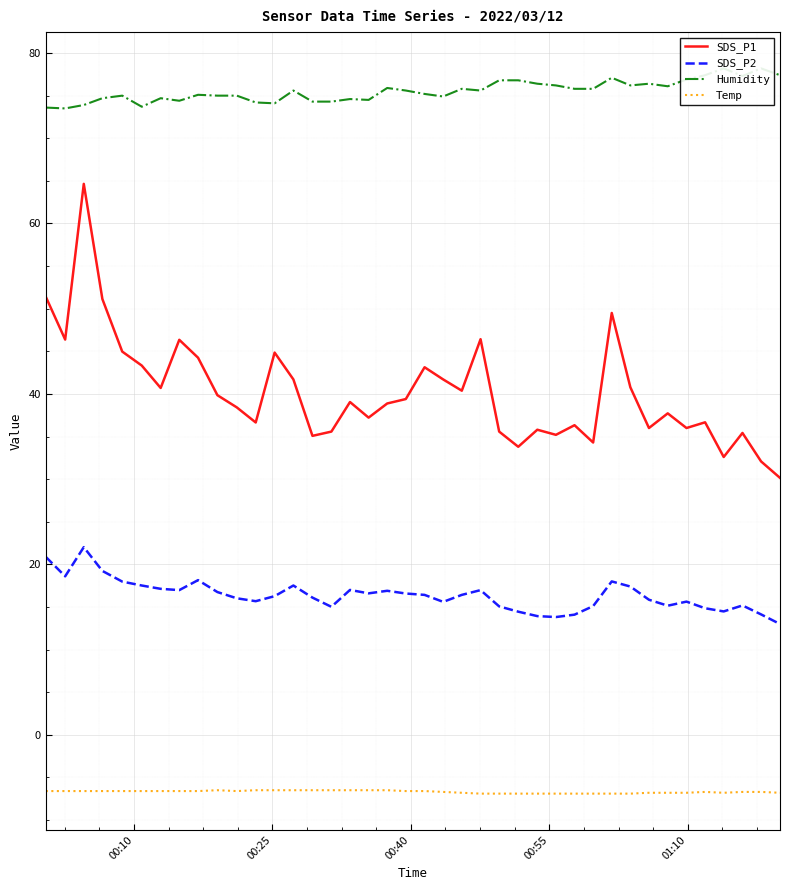

True or false: SDS_P1 and SDS_P2 intersect in this chart.

False